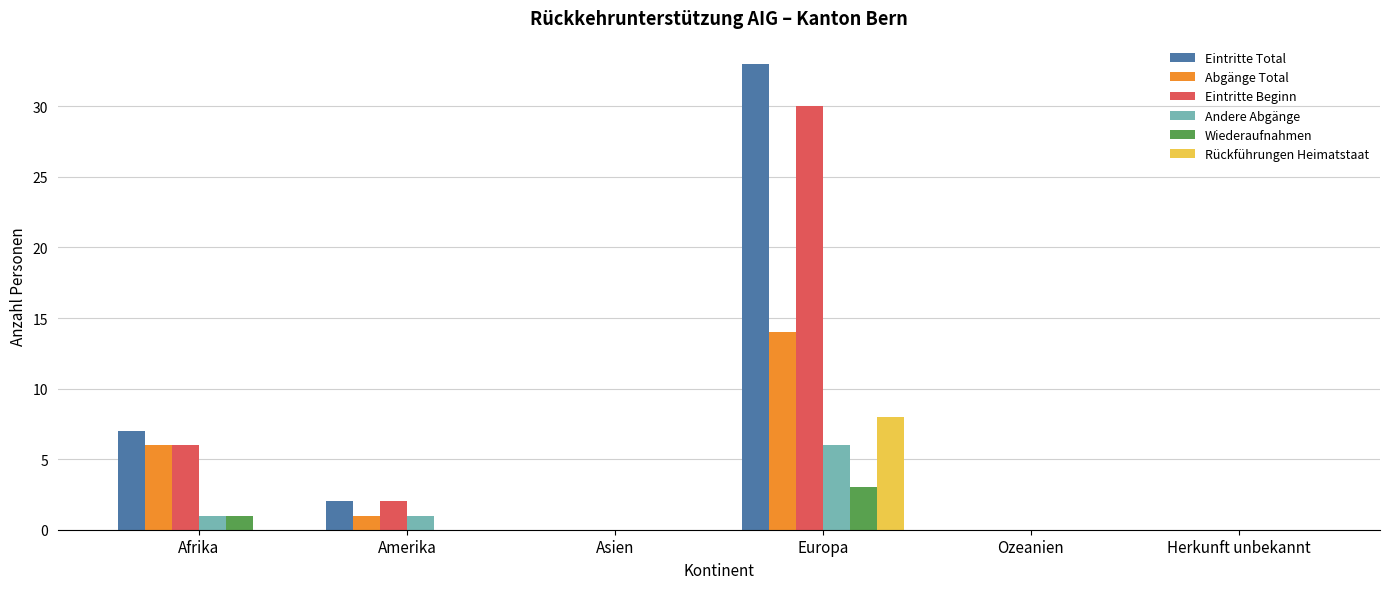

Reading right to left, what are all the values shown in this chart?

Eintritte Total: 0	0	33	0	2	7
Abgänge Total: 0	0	14	0	1	6
Eintritte Beginn: 0	0	30	0	2	6
Andere Abgänge: 0	0	6	0	1	1
Wiederaufnahmen: 0	0	3	0	0	1
Rückführungen Heimatstaat: 0	0	8	0	0	0